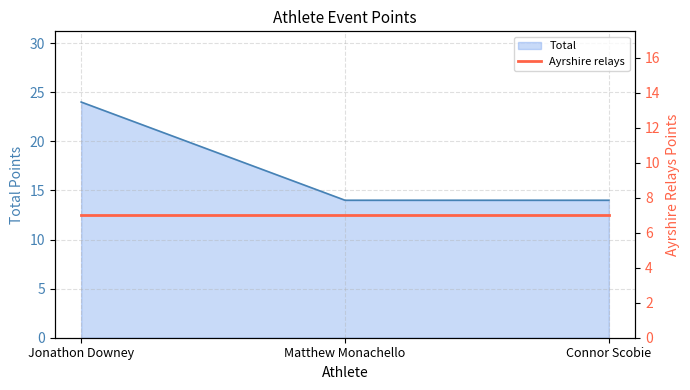

How many values exceed 14?

1